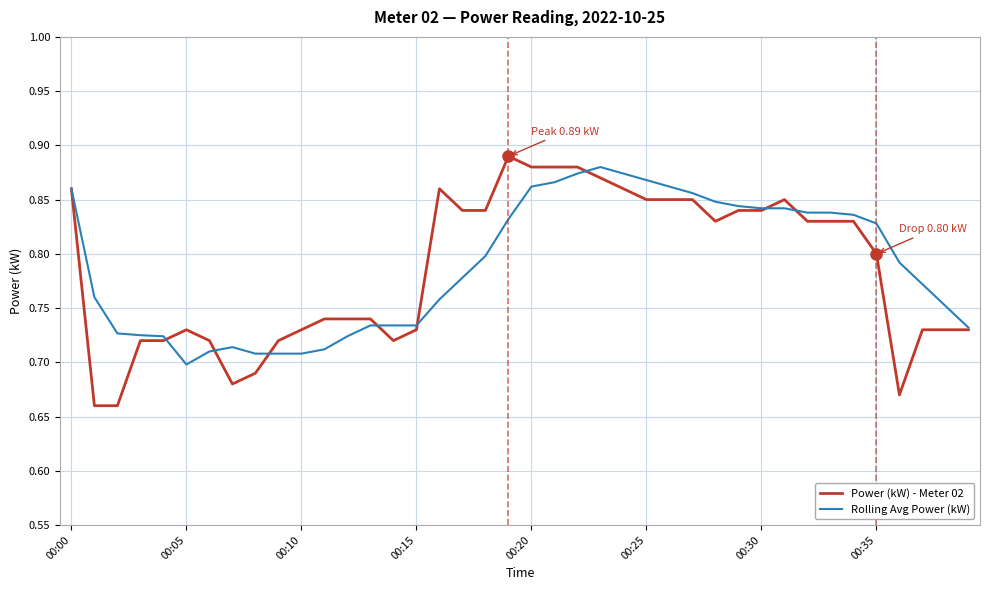

Is this an area chart (filled region under the line)?

No